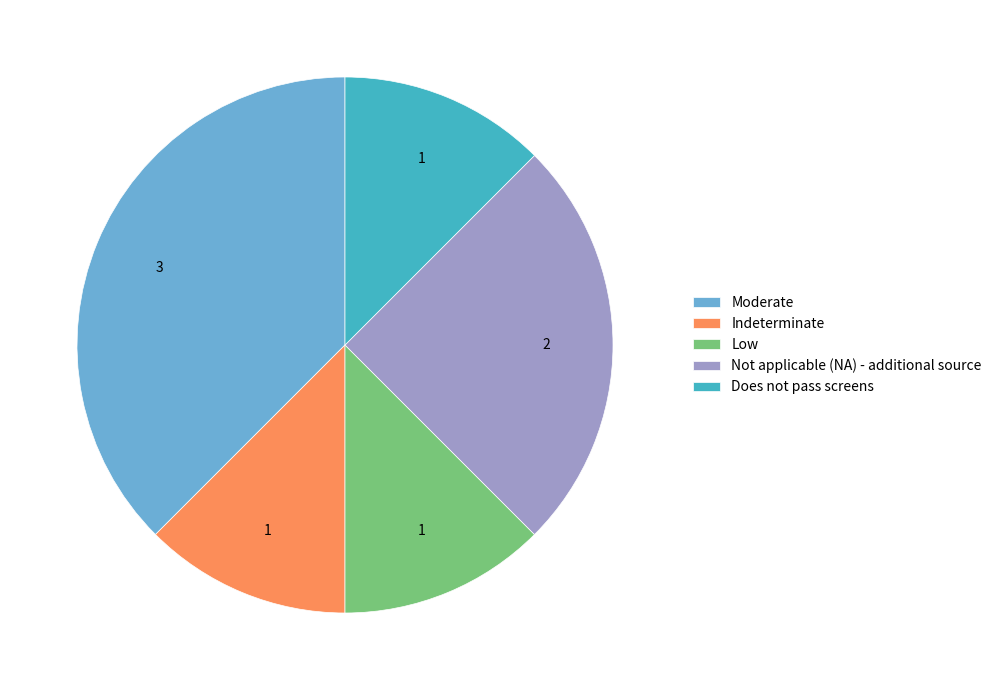

Is there any slice that represents more than half of the pie?

No